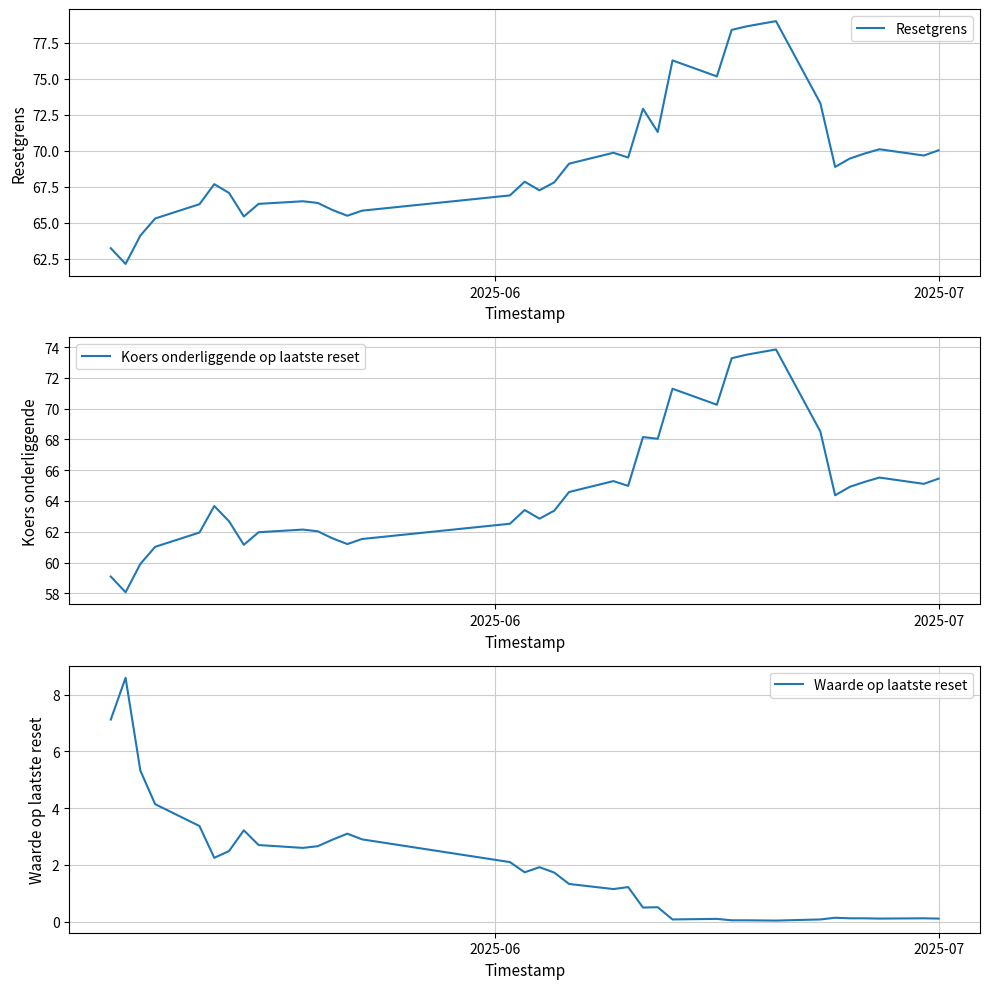

In Waarde op laatste reset, how many points are higher than both neighbors (excluding endpoints)?

9